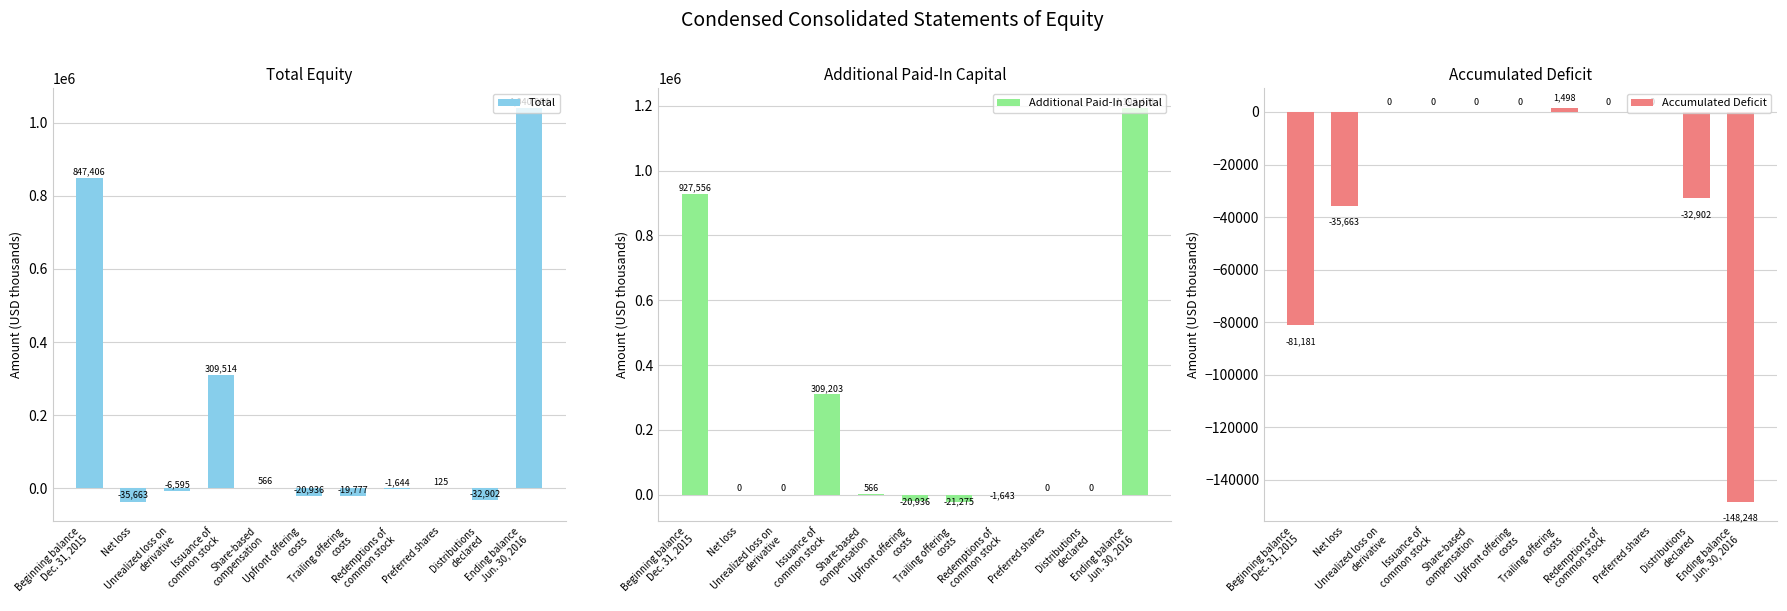

What is the difference between the maximum and minimum values in the Total series?

1075757